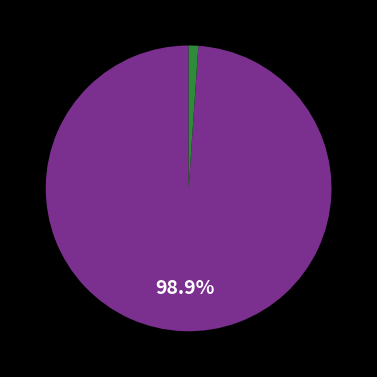

Is there any slice that represents more than half of the pie?

Yes